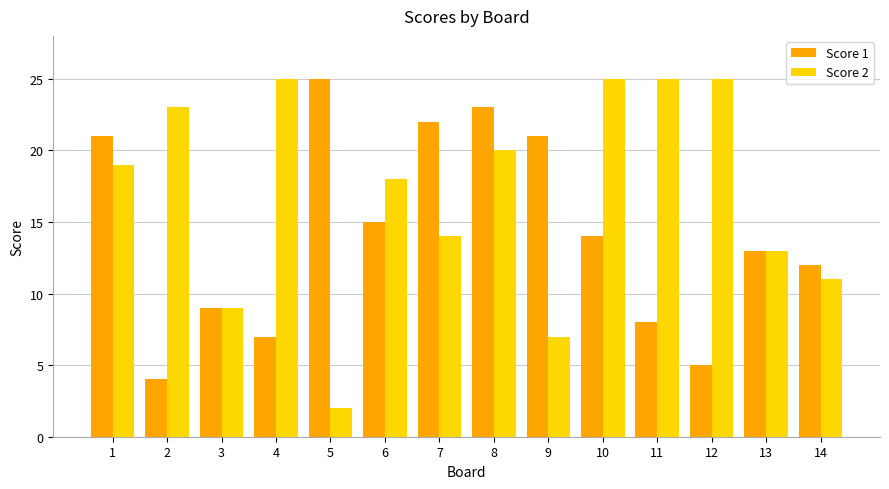

How many data points does each series have?

14